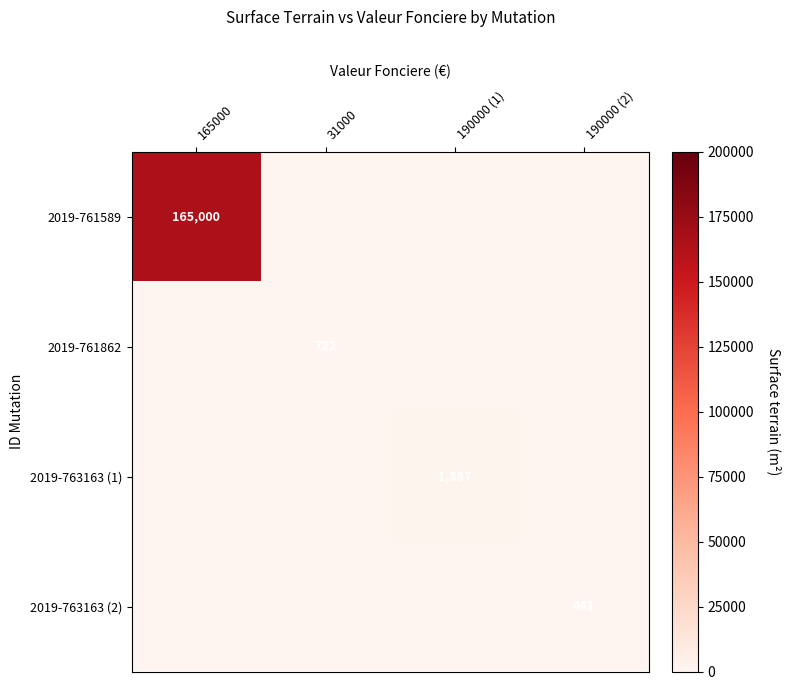

What is the difference between the highest and lowest values at 190000 (2)?

441